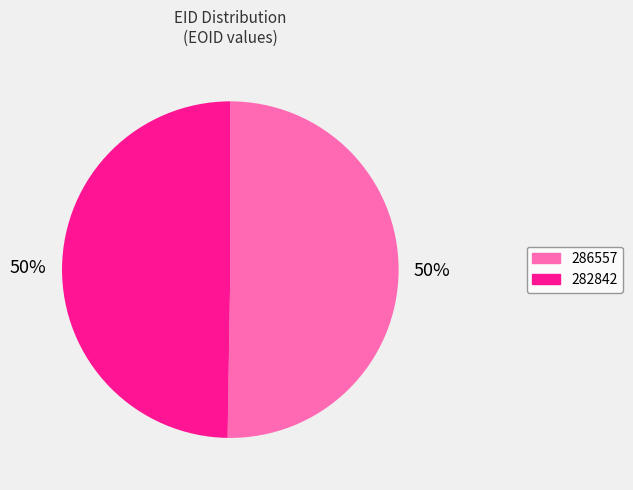

How many segments does this pie chart have?

2